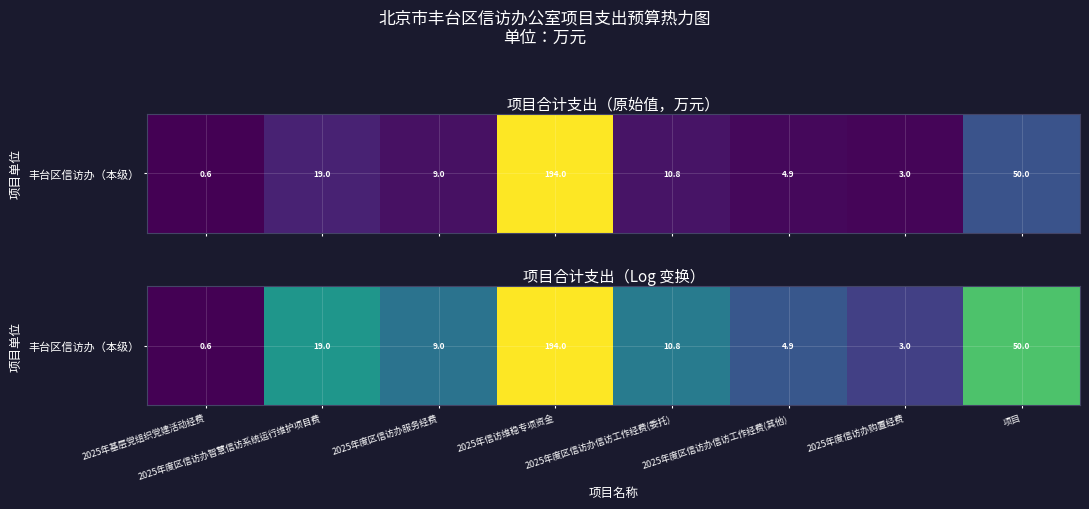

What is the ratio of the value at 2025年度区信访办智慧信访系统运行维护项目费 to the value at 2025年度信访办购置经费?

2.2